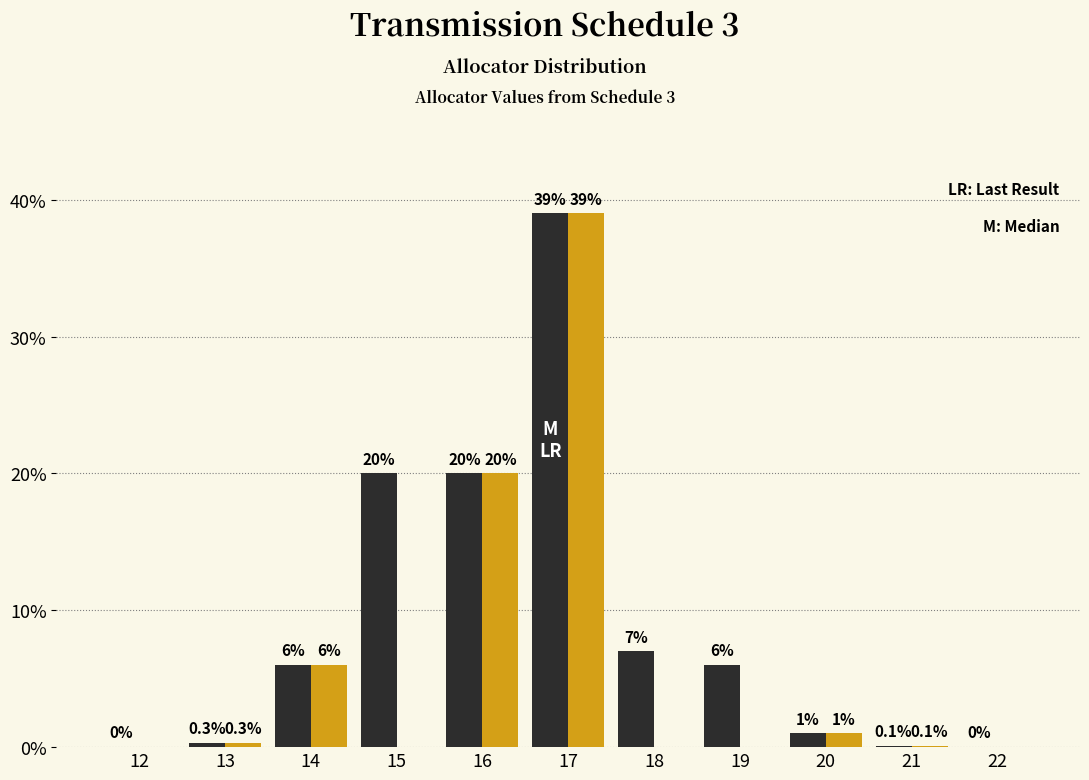

What is the total value across all series at 20?

2.0